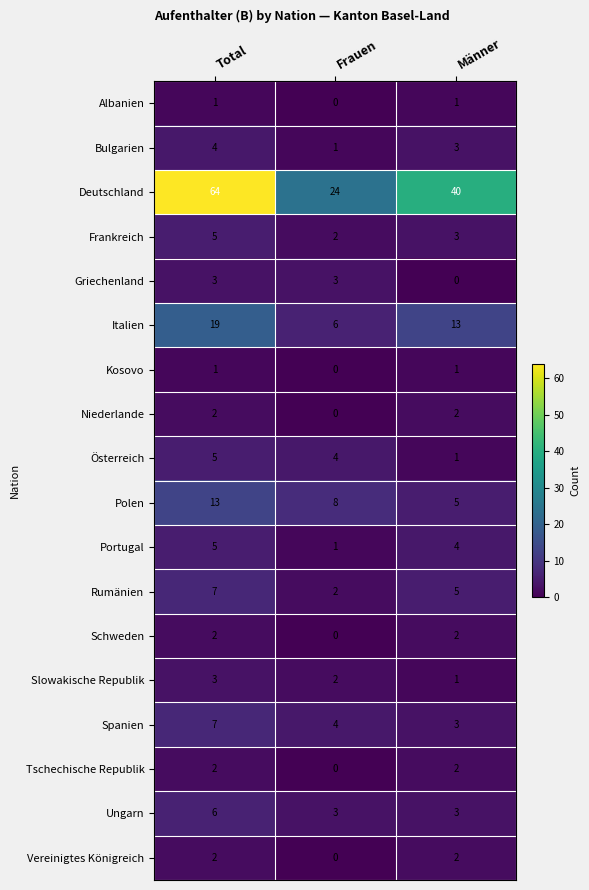

Which series has the widest spread of values?

Deutschland